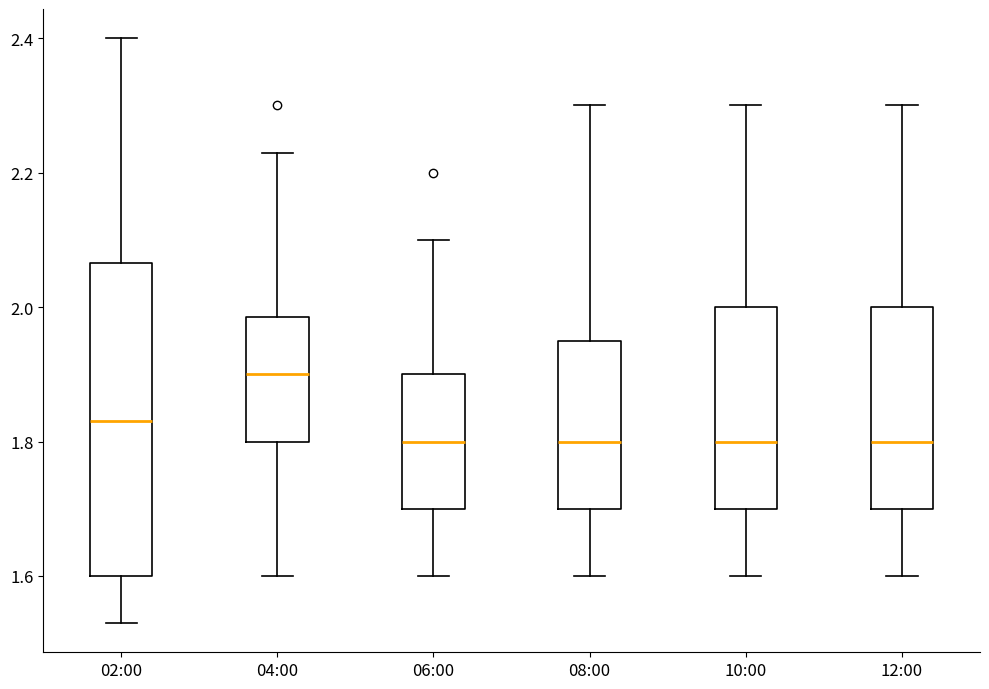

Reading left to right, read every box against the y-axis: the position of its median line, the range the box covers, and the ends of its whiskers. The values are not printed on the chart, so give them approximately, as read against the axis.

02:00: median 1.84, box 1.60 to 2.06, whiskers 1.54 to 2.40
04:00: median 1.90, box 1.80 to 1.98, whiskers 1.60 to 2.24
06:00: median 1.80, box 1.70 to 1.90, whiskers 1.60 to 2.10
08:00: median 1.80, box 1.70 to 1.96, whiskers 1.60 to 2.30
10:00: median 1.80, box 1.70 to 2.00, whiskers 1.60 to 2.30
12:00: median 1.80, box 1.70 to 2.00, whiskers 1.60 to 2.30